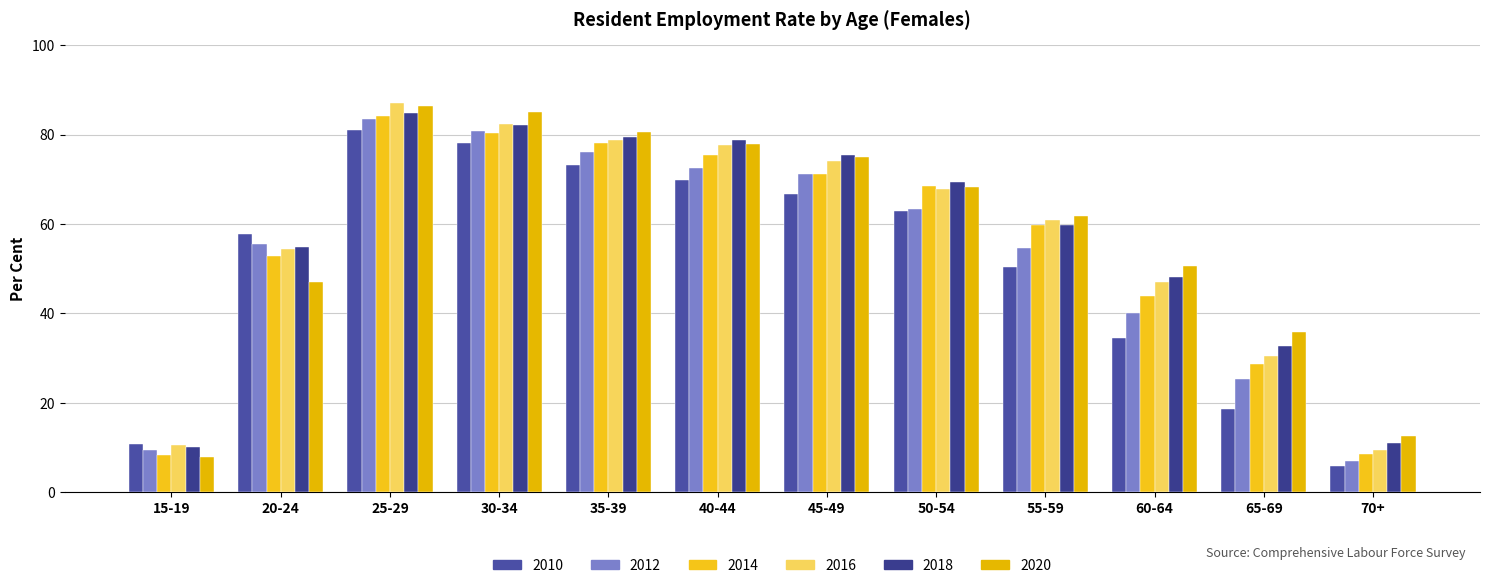

At how many categories does at least one series exceed 66?

6